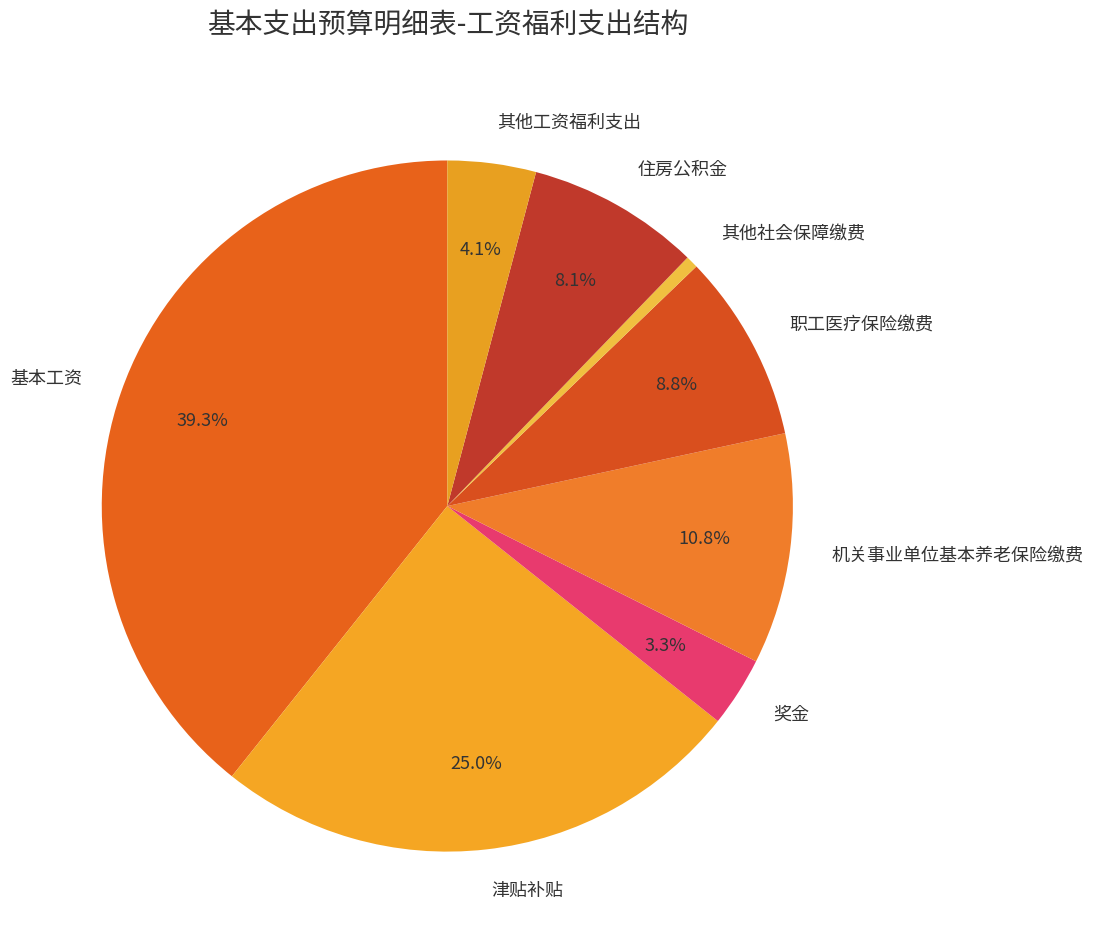

Count the number of slices in the pie.

8